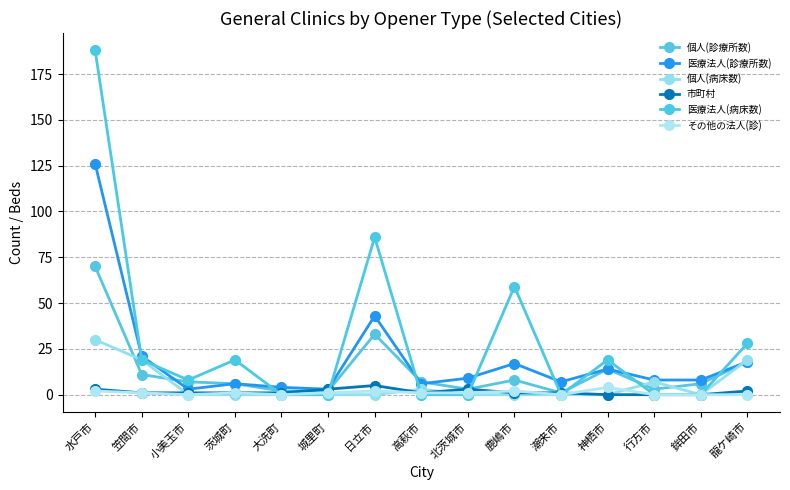

How many lines are shown in the chart?

6